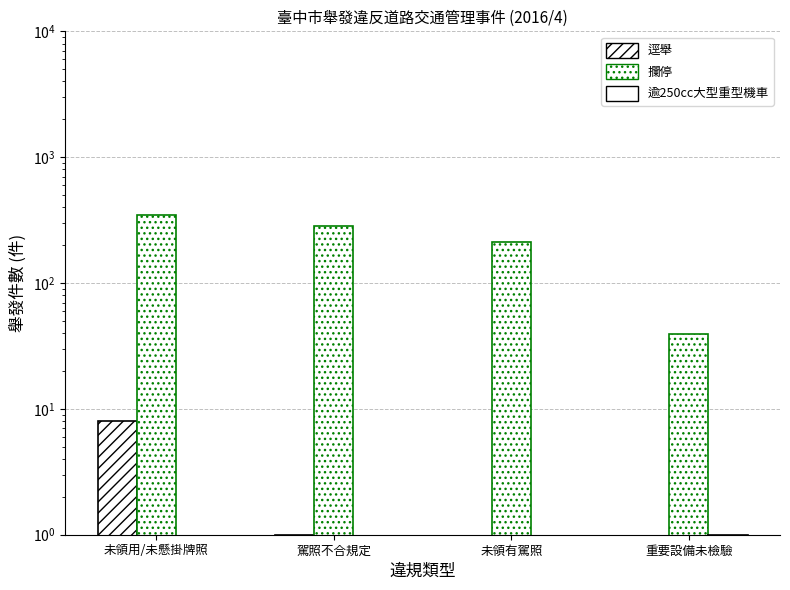

At which category is the sum across all series the highest?

未領用/未懸掛牌照